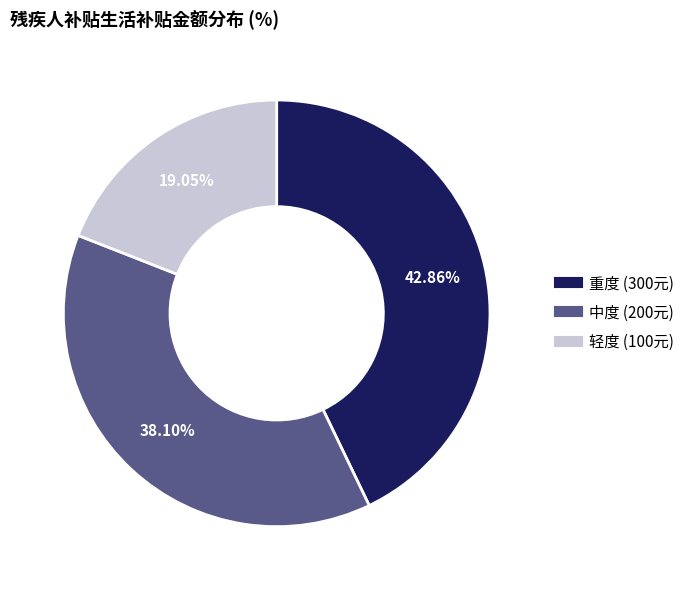

Does any single category account for the majority?

No